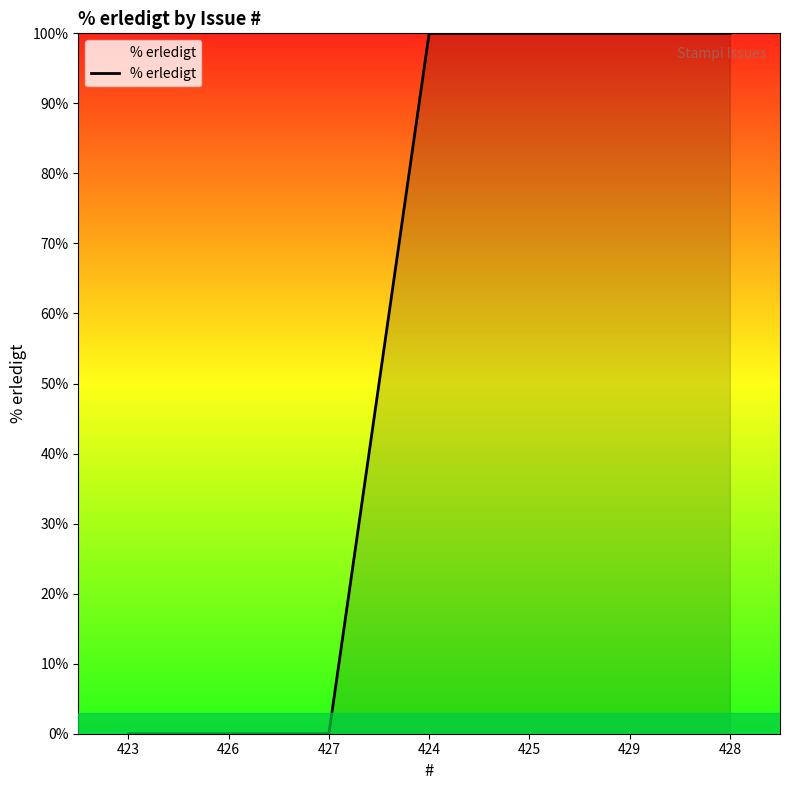

Count the values in the range 0 to 100.

7